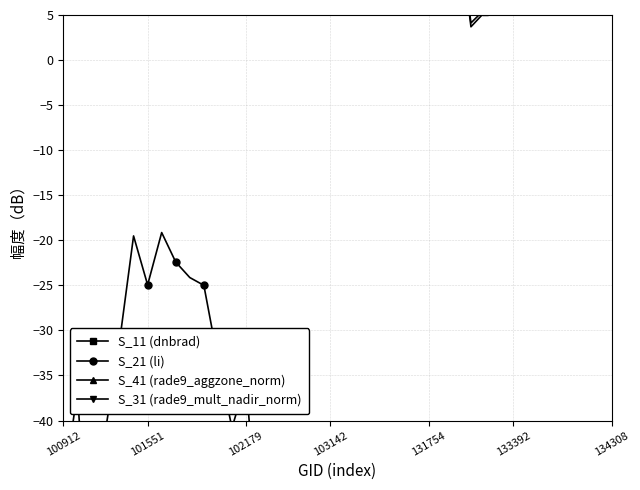

True or false: S_21 (li) has a value of -749.9 at 31.

False